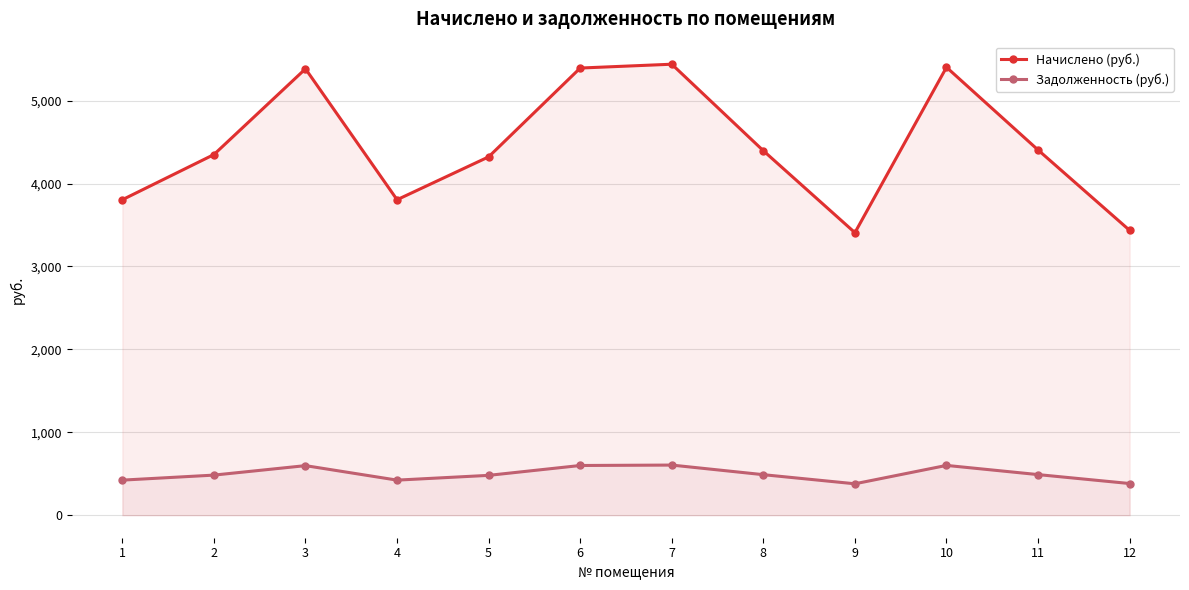

What is the sum of all Задолженность (руб.) values?

5948.1